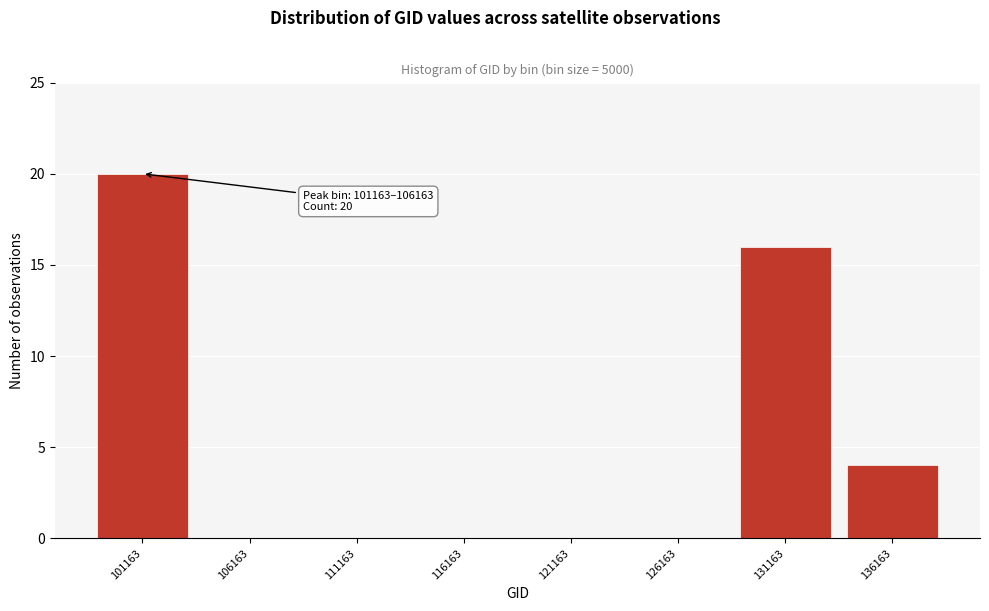

Reading left to right, what are all the values shown in this chart?

101163=20	106163=0	111163=0	116163=0	121163=0	126163=0	131163=16	136163=4